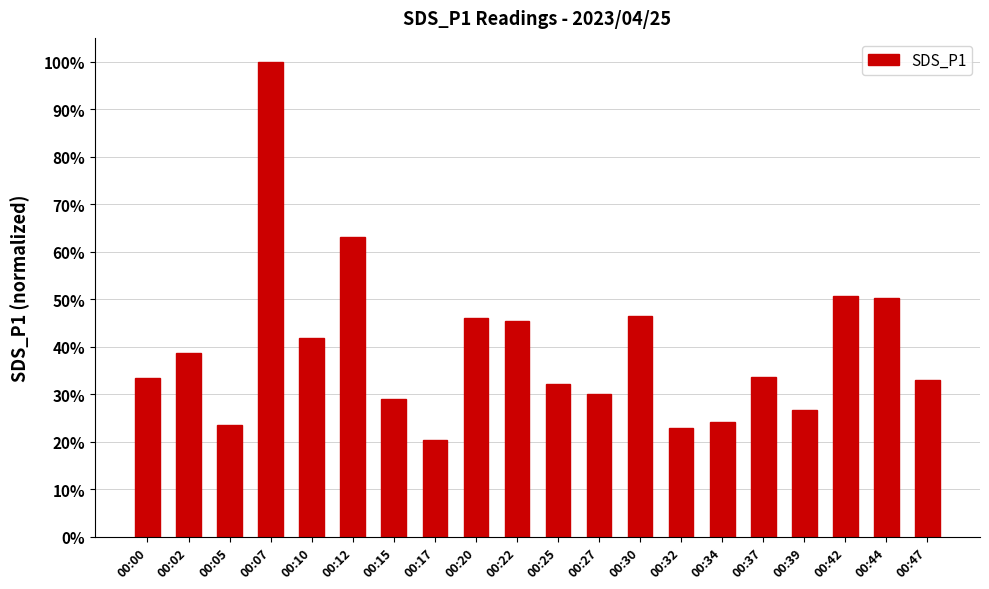

What is the difference between the second highest and second lowest values?

0.4